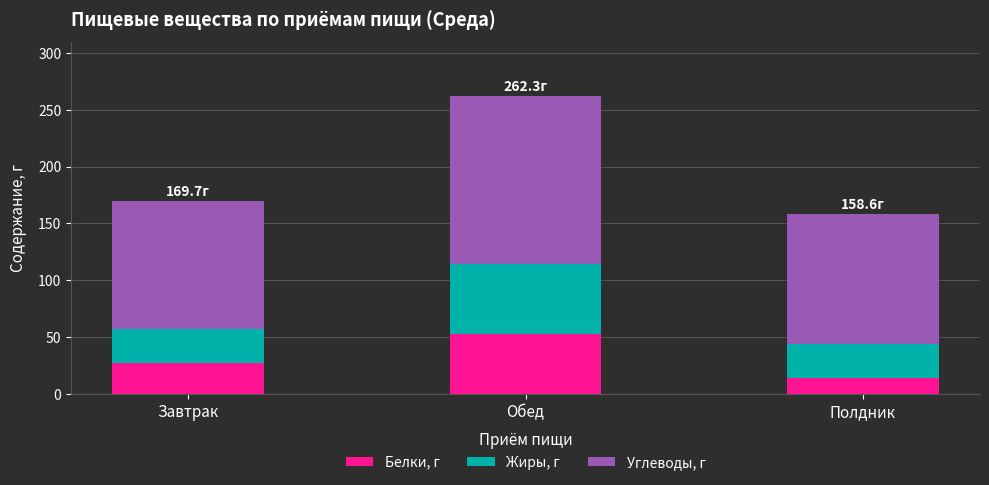

At which category is the sum across all series the highest?

Обед